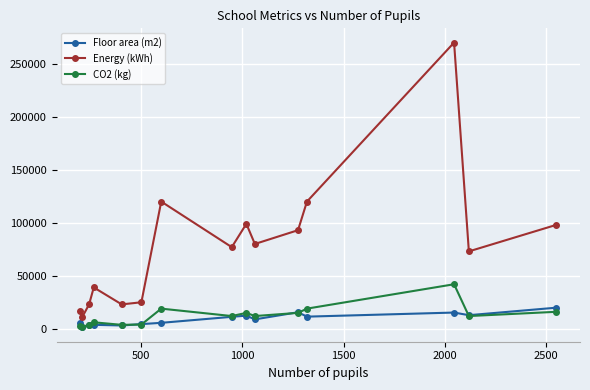

What is the value of the Floor area (m2) point at the 9th from the left?

12382.0